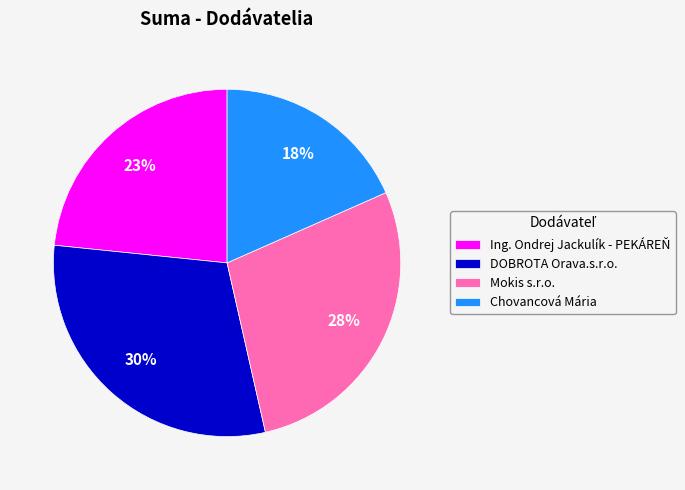

Which slice is the smallest?

Chovancová Mária